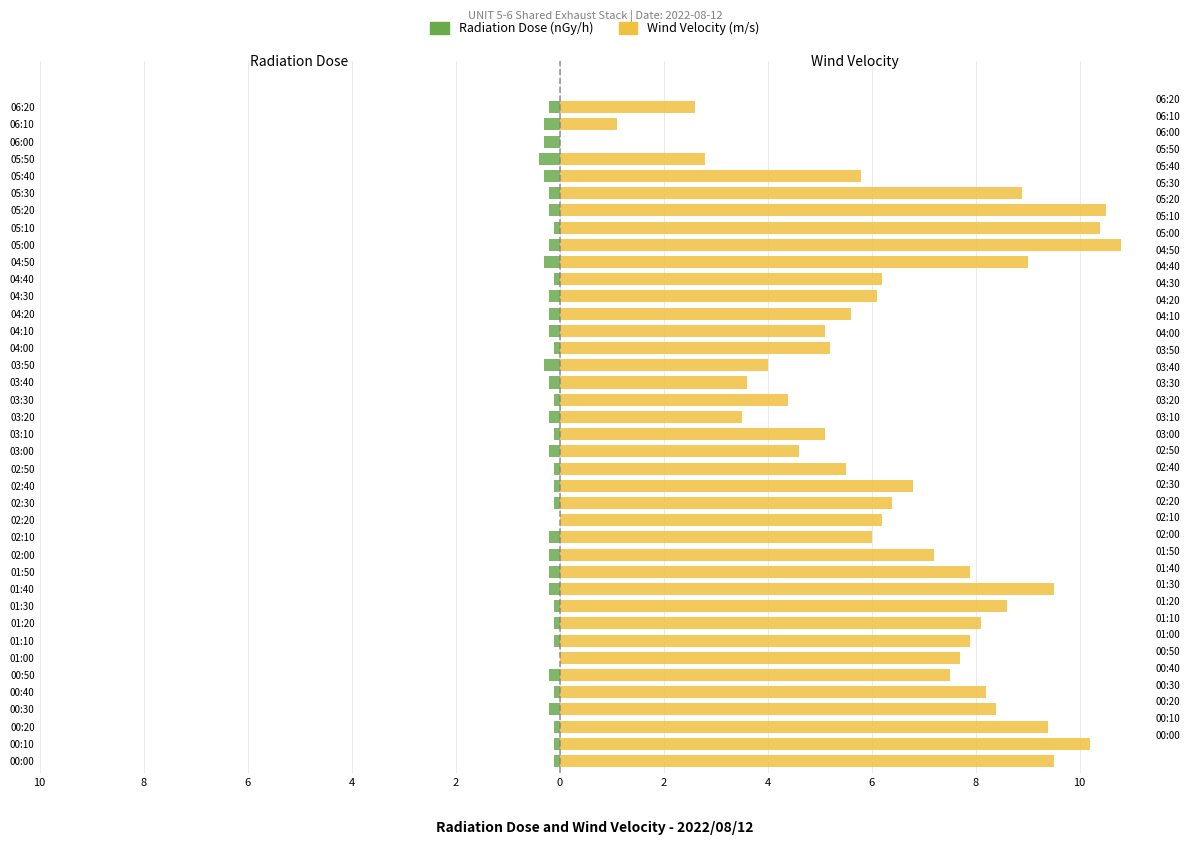

What is the maximum value for Wind Velocity (m/s)?

10.8